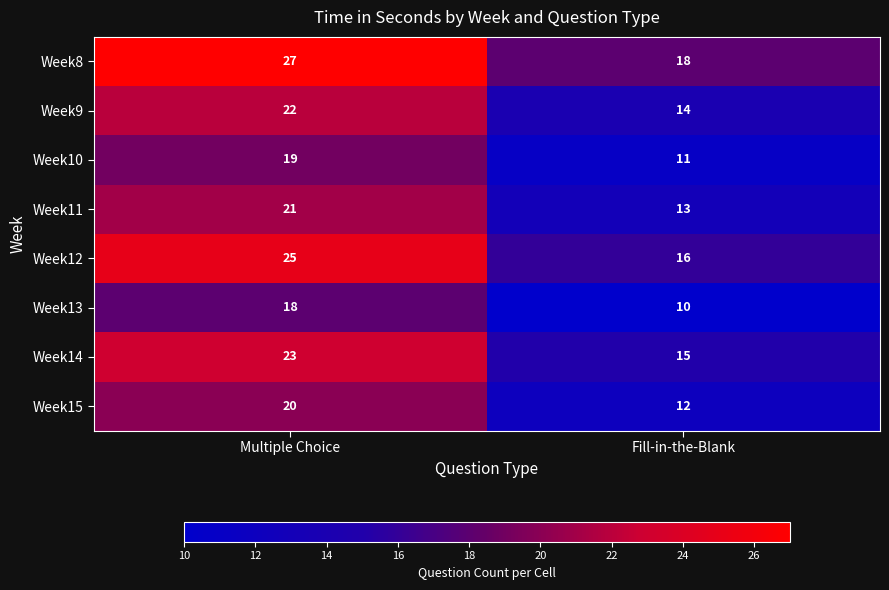

The Week11 series shows 32 at Multiple Choice. True or false?

False